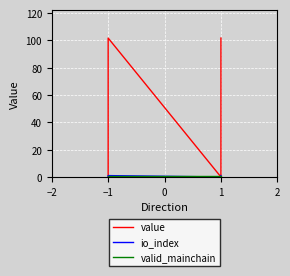

What is the sum of the valid_mainchain values at 0 and 1?

2.0